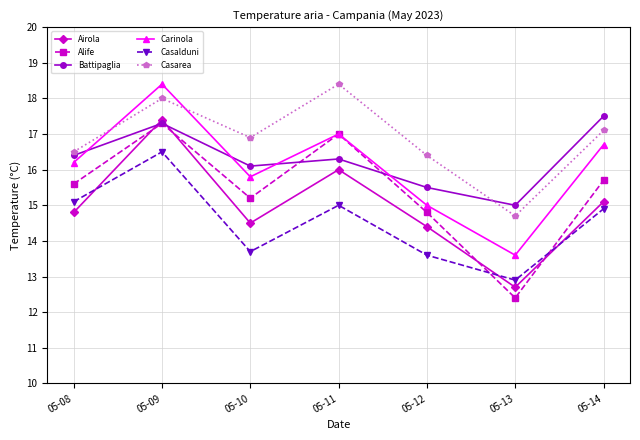

What is the value of the Airola point at the 2nd from the left?

17.4